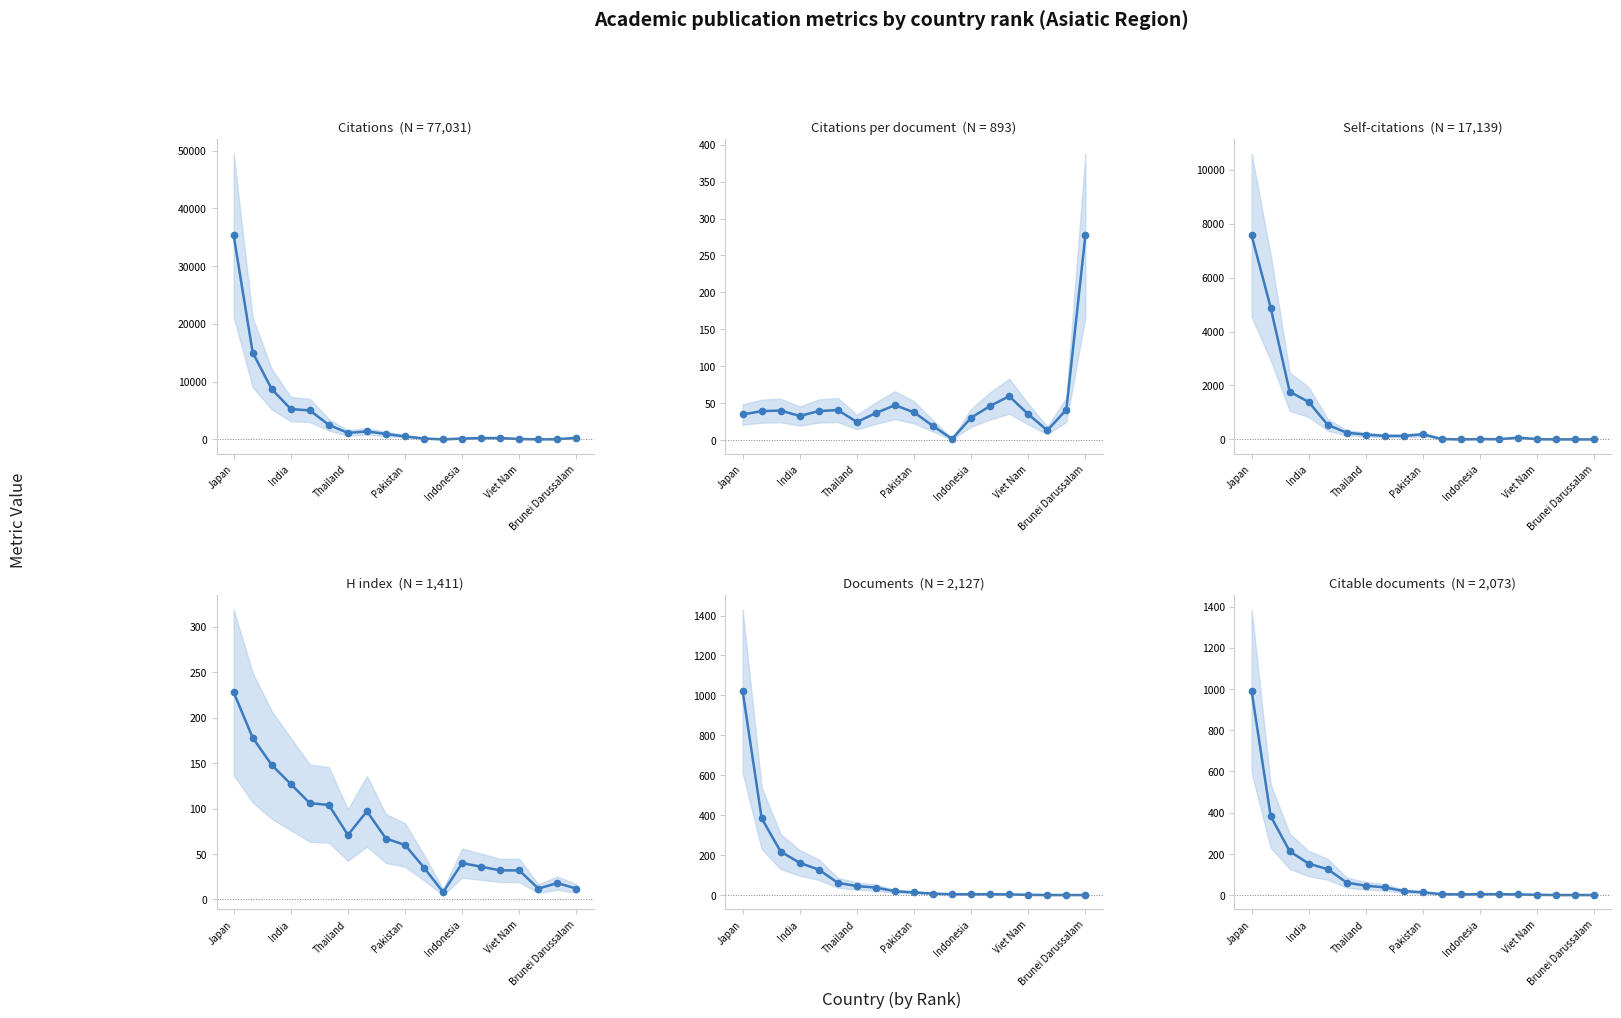

True or false: Citations and Self-citations intersect in this chart.

False